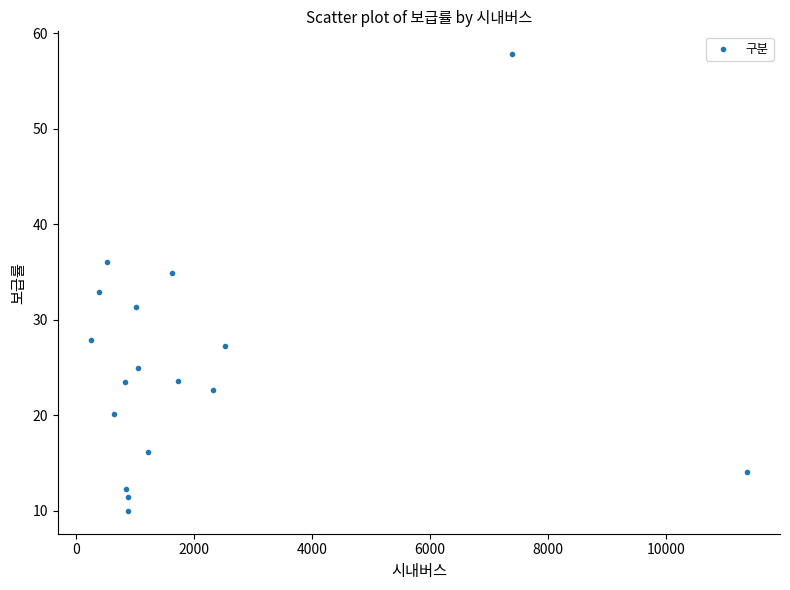

What is the range of Y values (max minus min)?

47.8